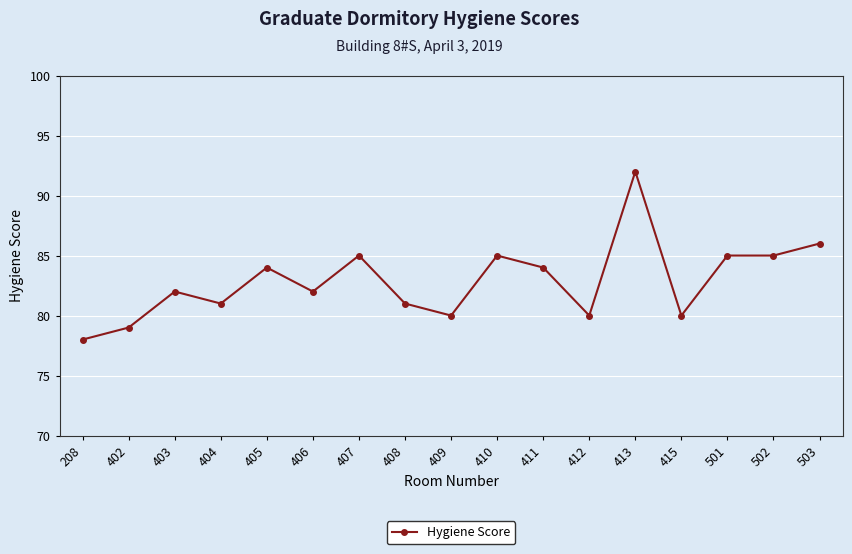

Between 503 and 407, which is larger?

503